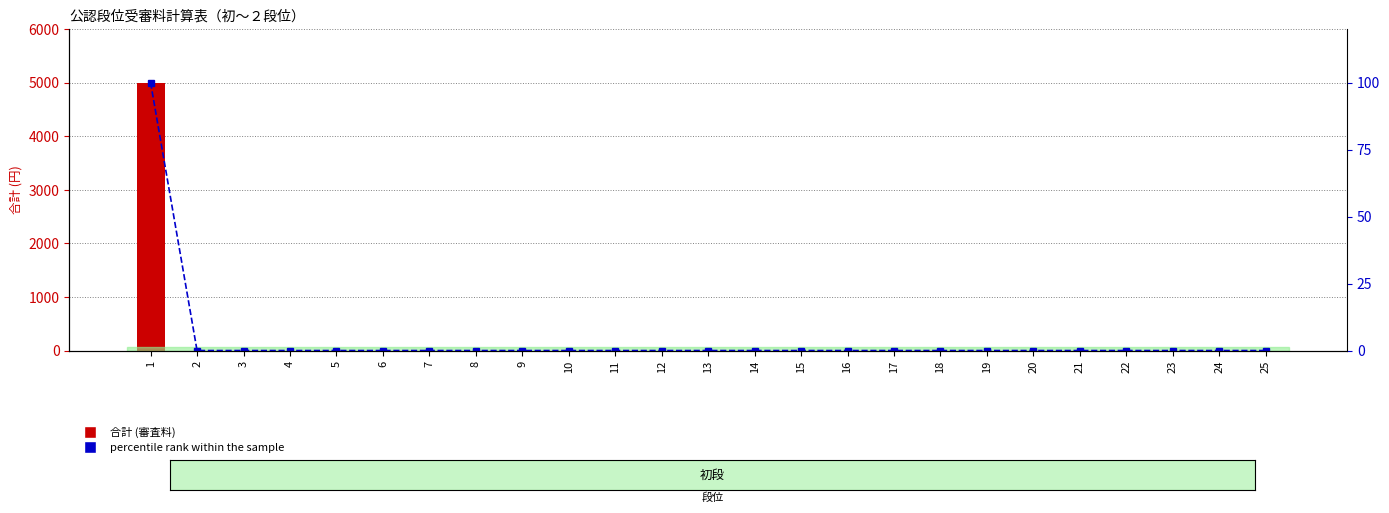

What is the highest value of the 合計 series?

5000